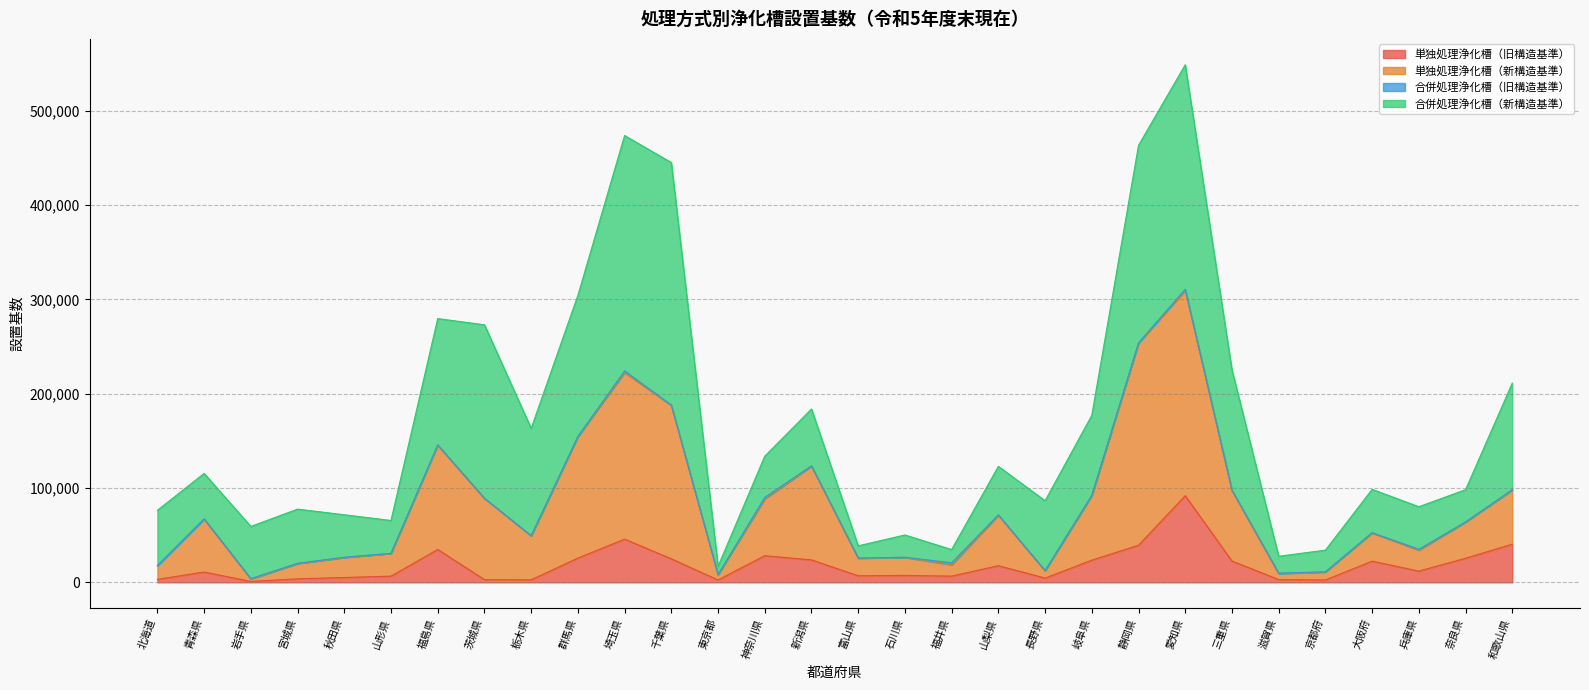

What is the label of the 22nd point from the left?

静岡県